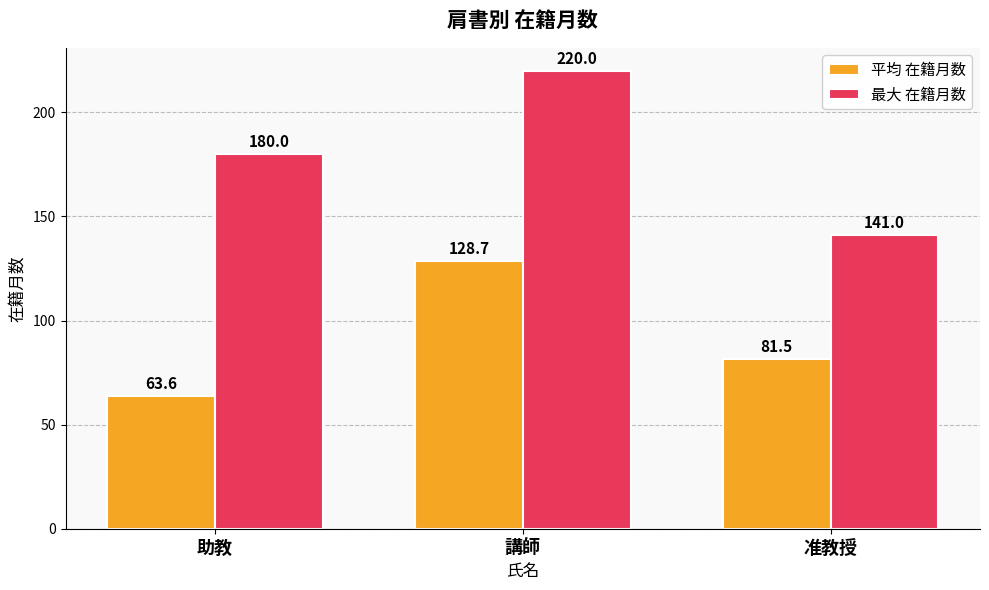

What is the maximum value for 最大 在籍月数?

220.0